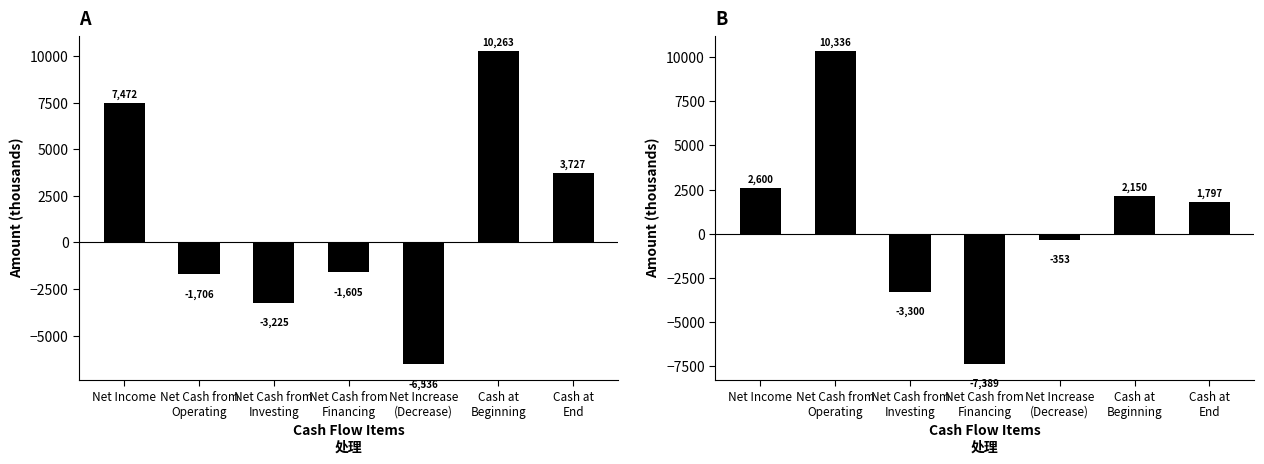

What is the average value of the Mar. 31, 2018 series?

834